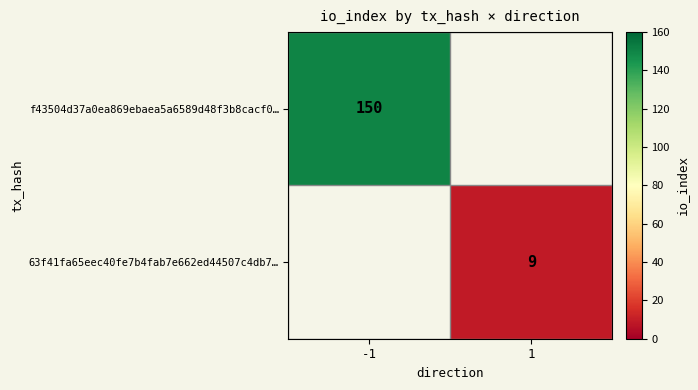

Is it true that f43504d37a0ea869ebaea5a6589d48f3b8cacf0… equals 150 at -1?

True